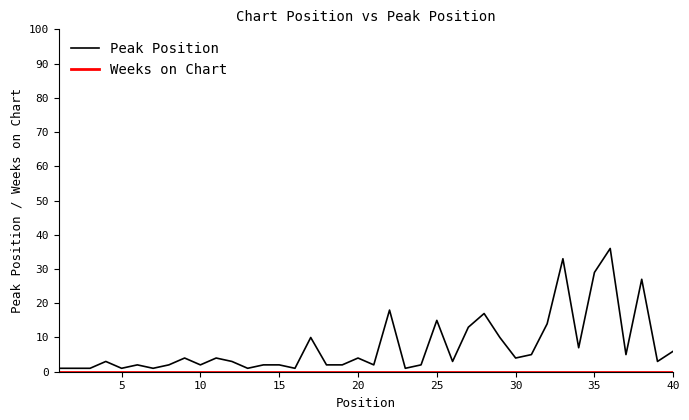

What is the difference between the maximum and minimum values in the Peak Position series?

35